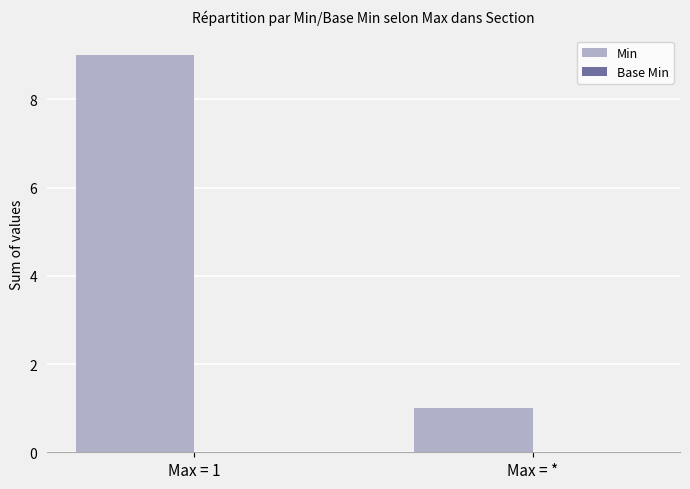

Rank the categories by value from highest to lowest.

Max = 1, Max = *